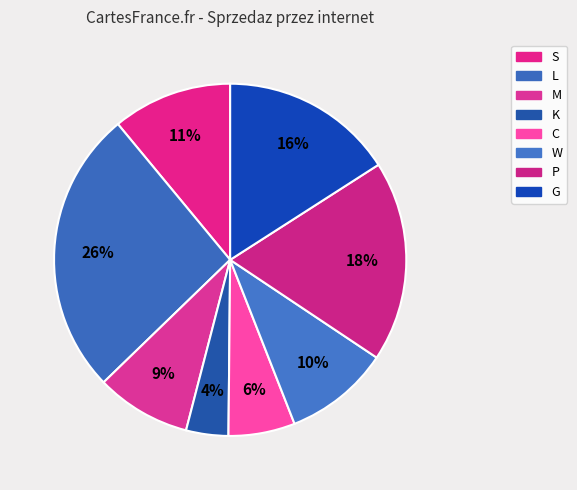

How many segments does this pie chart have?

8